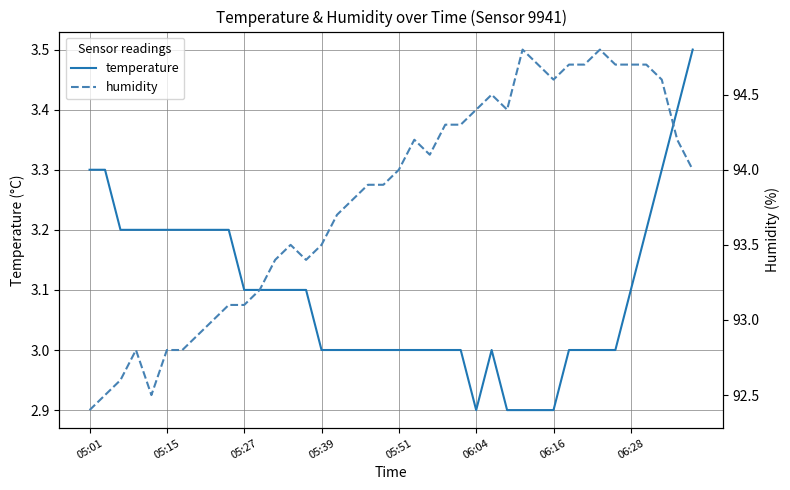

Does the chart display data point markers on the line(s)?

No